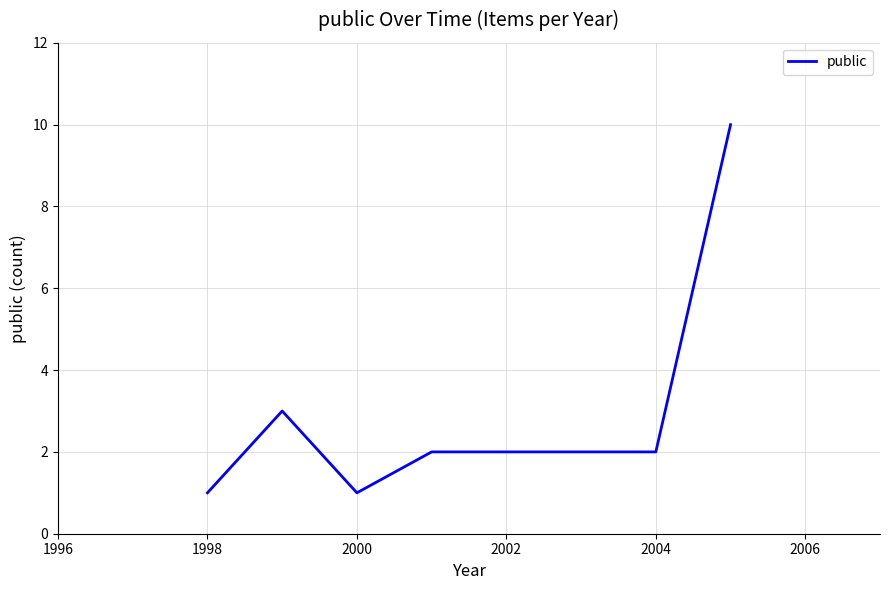

What is the greatest value displayed?

10